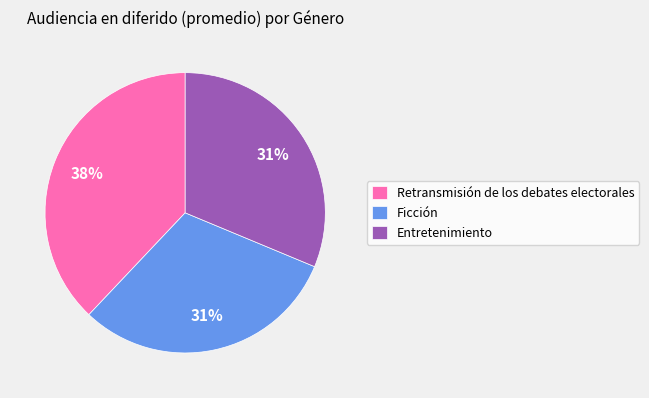

Count the number of slices in the pie.

3